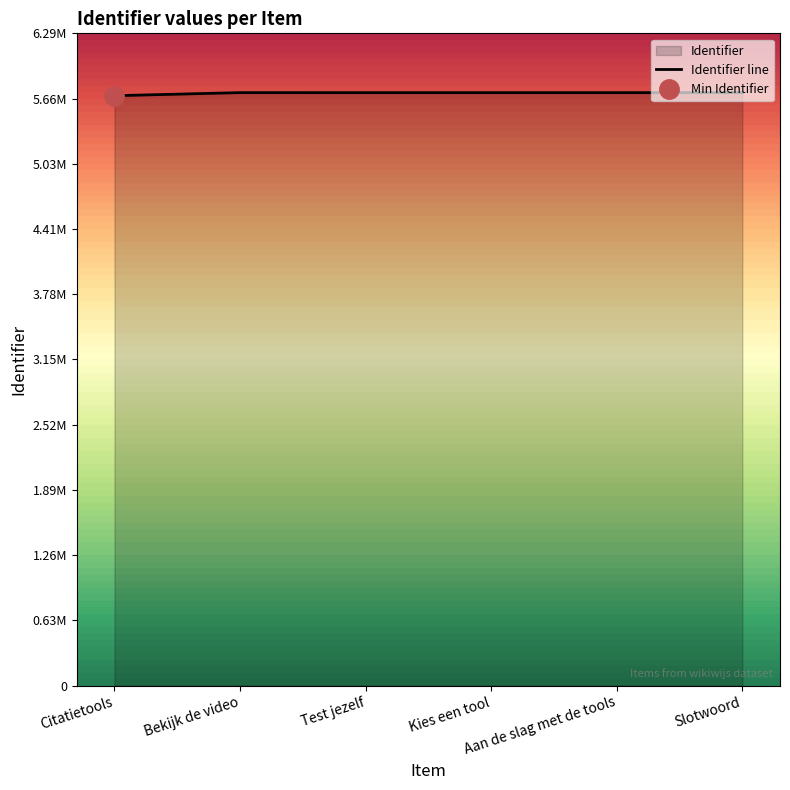

What position from the right is Aan de slag met de tools?

2